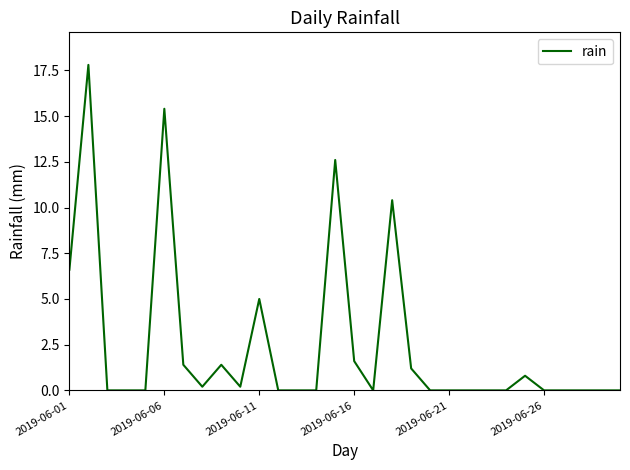

What is the maximum value shown in the chart?

17.8